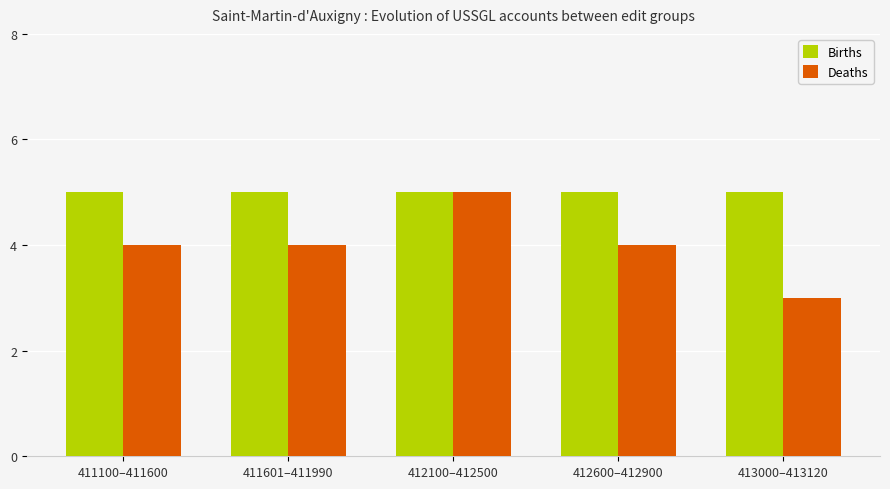

Reading left to right, extract all data points from this chart.

Births: 411100–411600=5	411601–411990=5	412100–412500=5	412600–412900=5	413000–413120=5
Deaths: 411100–411600=4	411601–411990=4	412100–412500=5	412600–412900=4	413000–413120=3